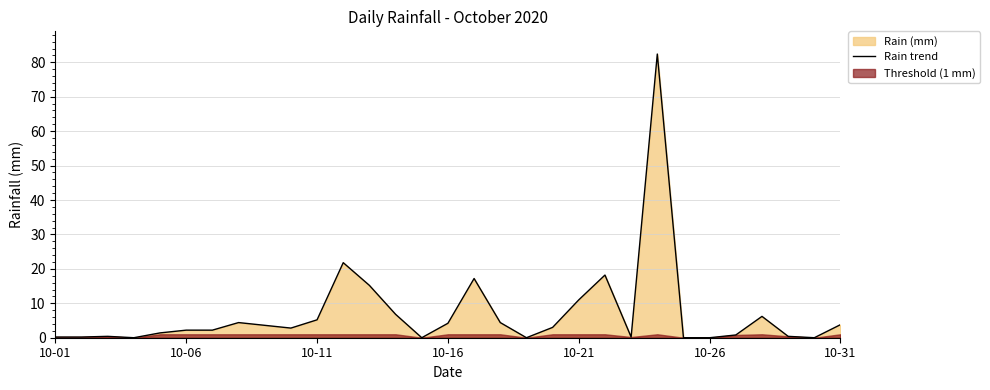

How many interior local peaks (higher than both neighbors) does the data have?

7